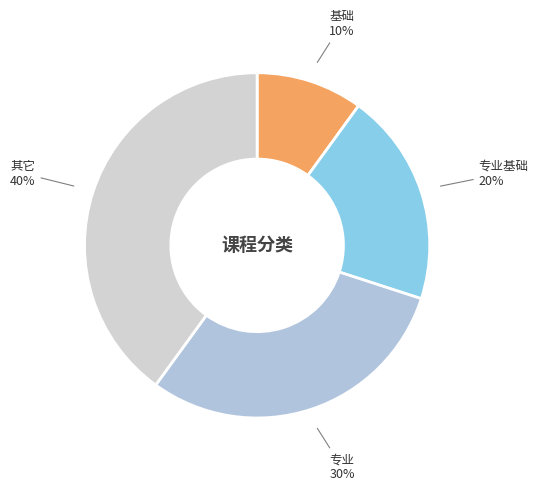

How many segments does this pie chart have?

4